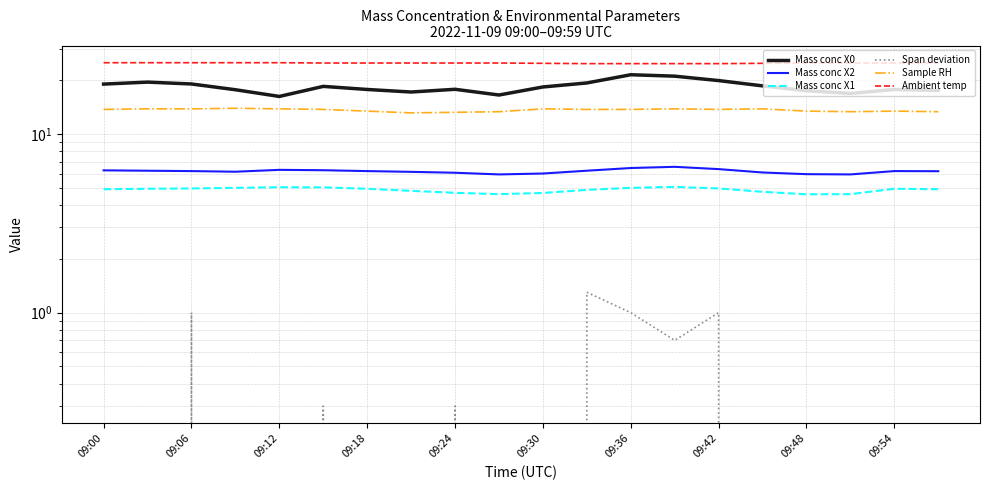

What is the value of the Ambient temp point at the 9th from the left?

24.9